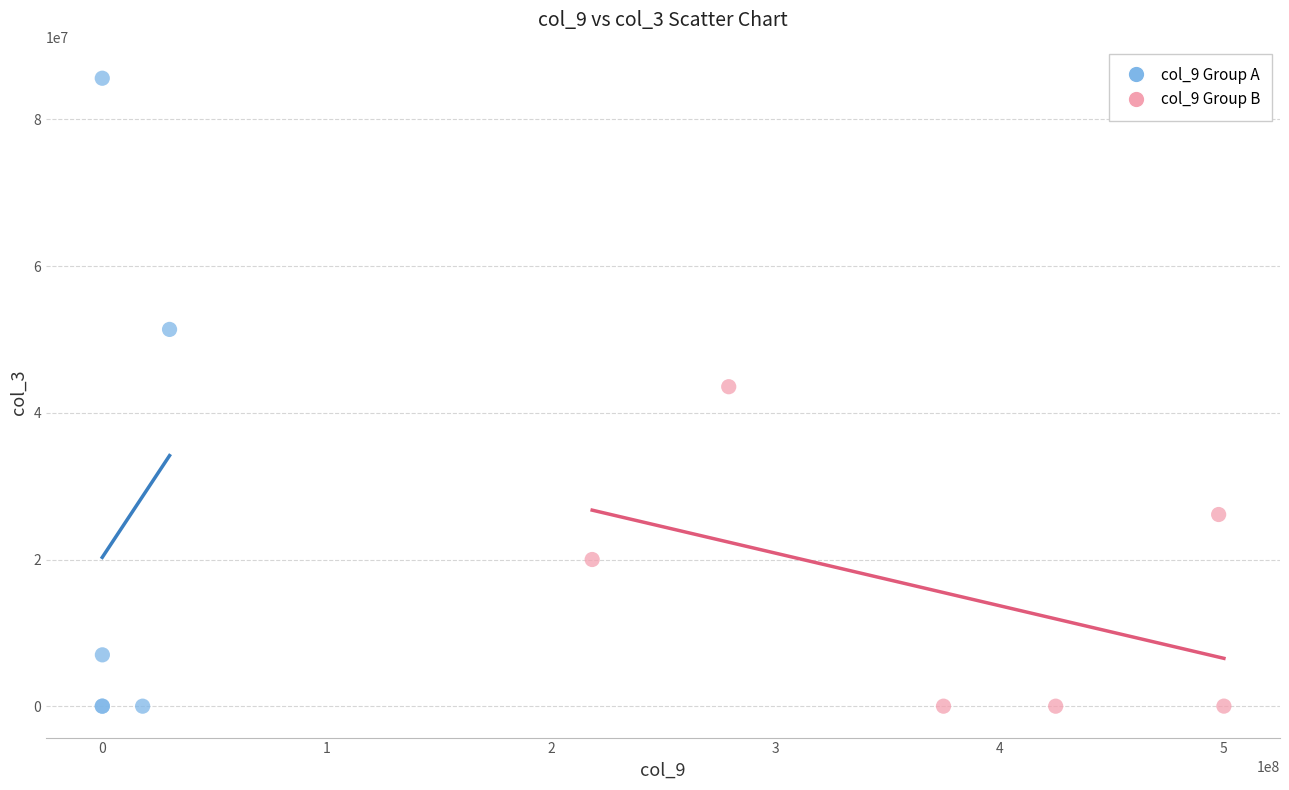

Which series reaches the maximum Y coordinate?

col_9 Group A